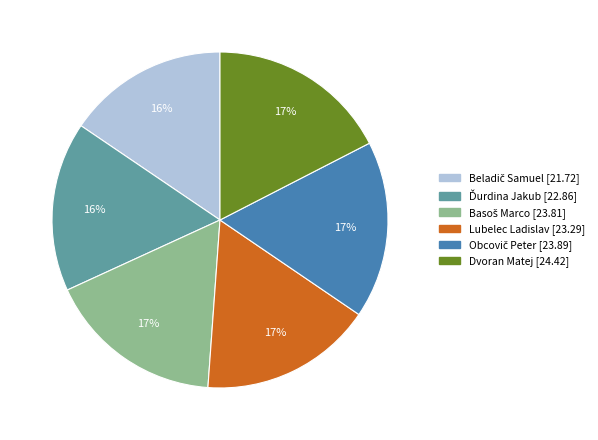

How many segments does this pie chart have?

6